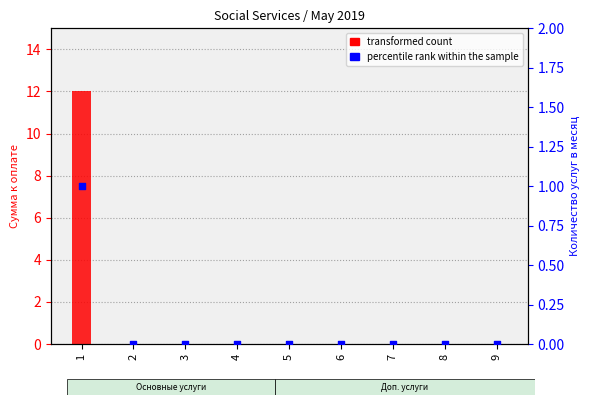

What are all the series names shown in the legend?

transformed count, percentile rank within the sample